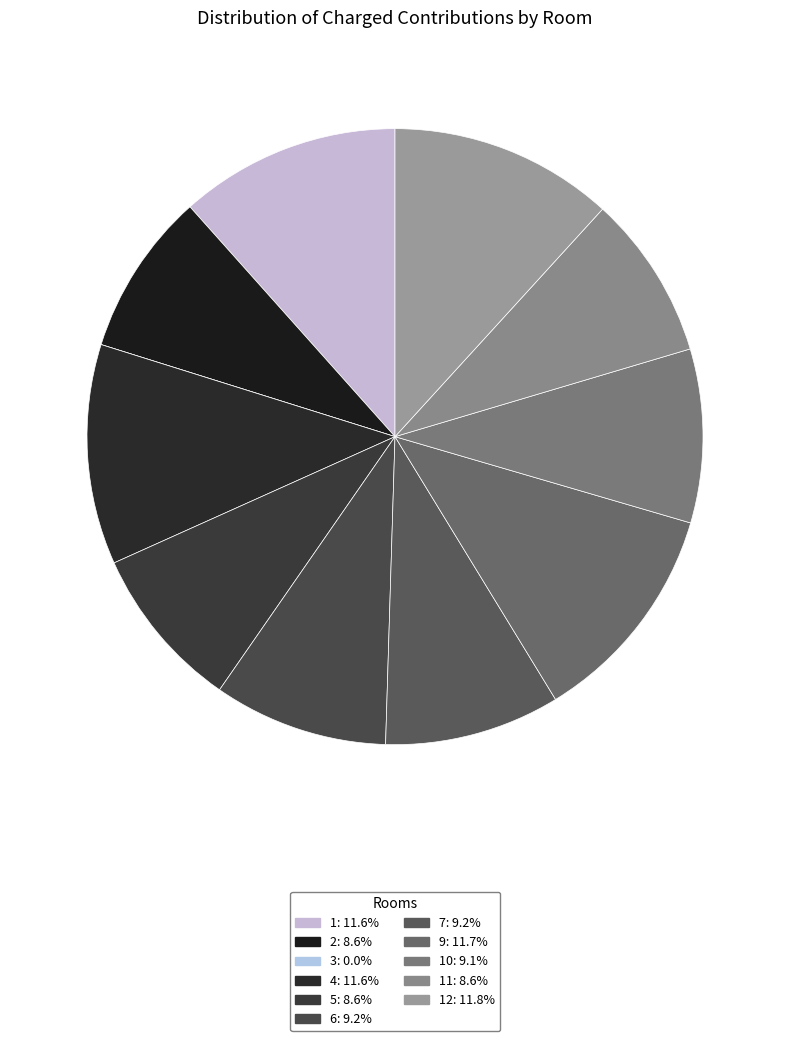

Which slice is the largest?

12